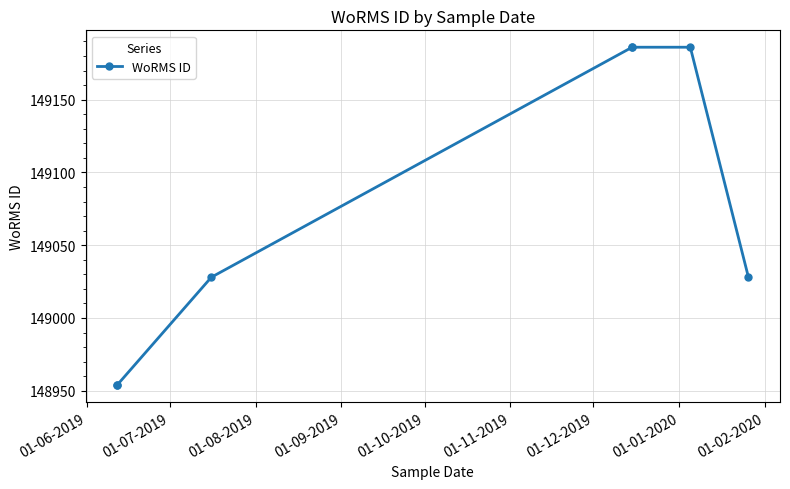

Is it true that the value at 01-08-2019 is 149028?

True